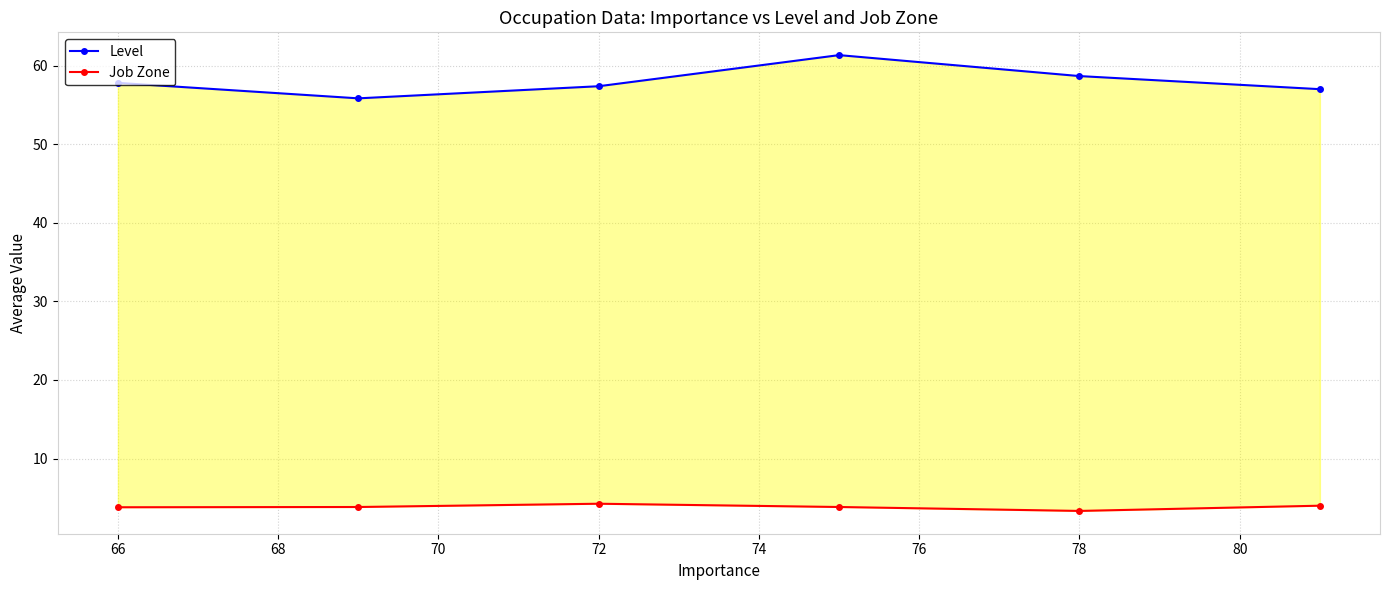

Reading left to right, transcribe all the data shown in this chart.

Level: 57.8	55.8	57.4	61.3	58.7	57.0
Job Zone: 3.8	3.8	4.2	3.8	3.3	4.0